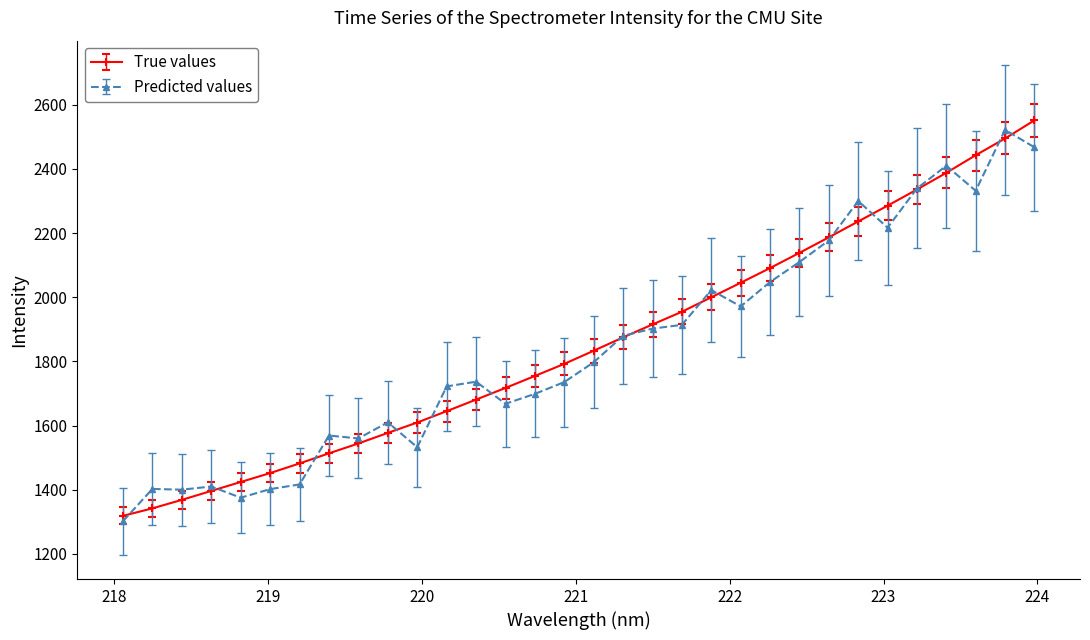

What is the smallest value displayed?

1302.0